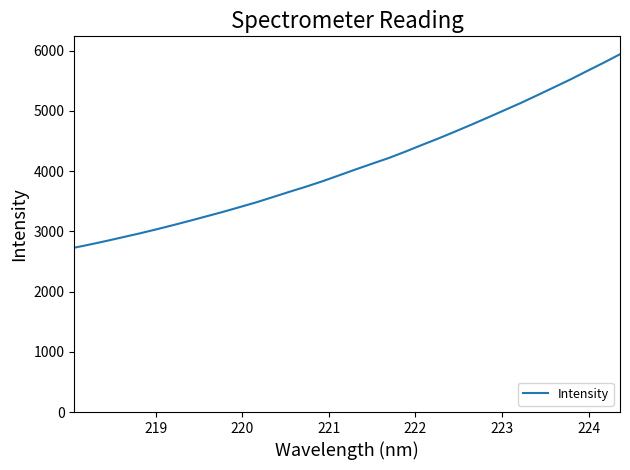

What is the maximum value shown in the chart?

5941.5